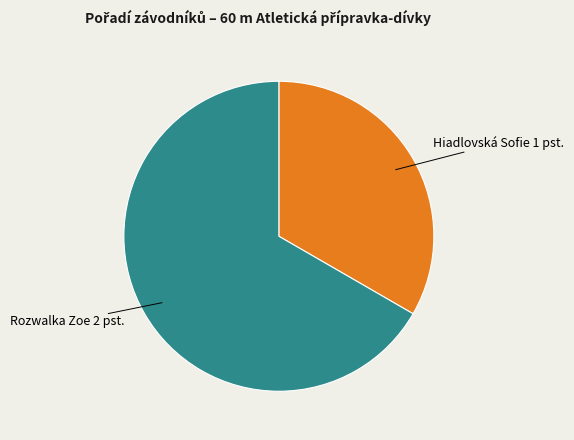

Count the number of slices in the pie.

2